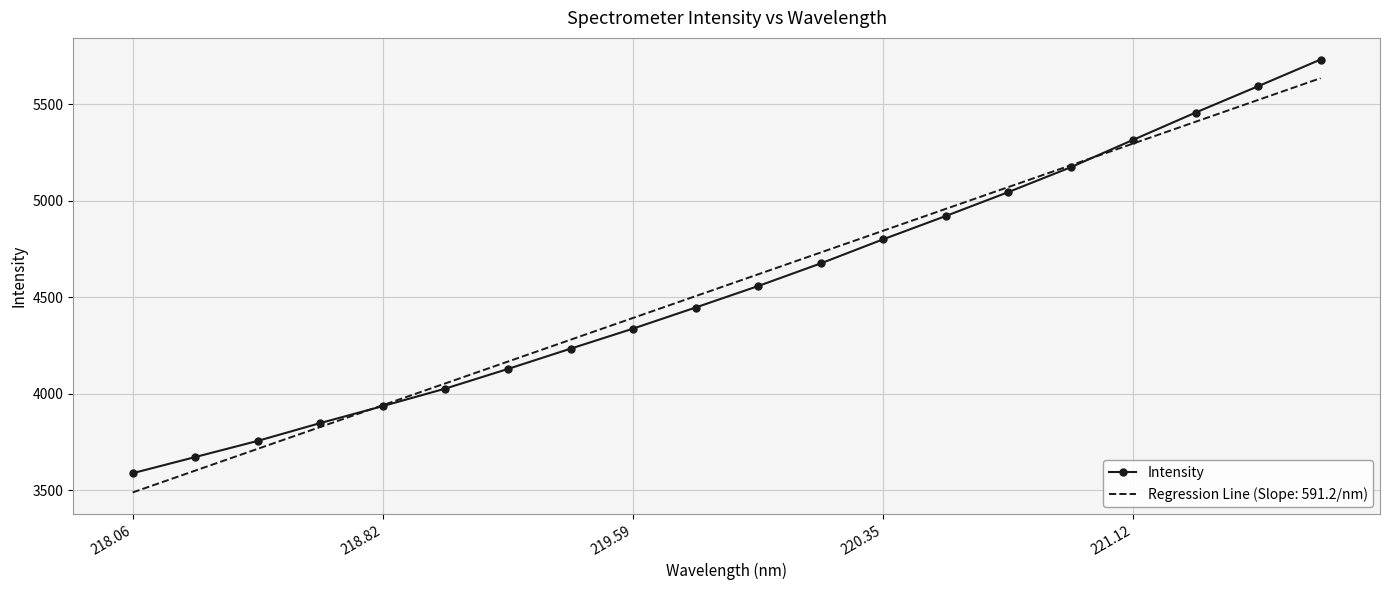

What is the lowest value of the Intensity series?

3588.9